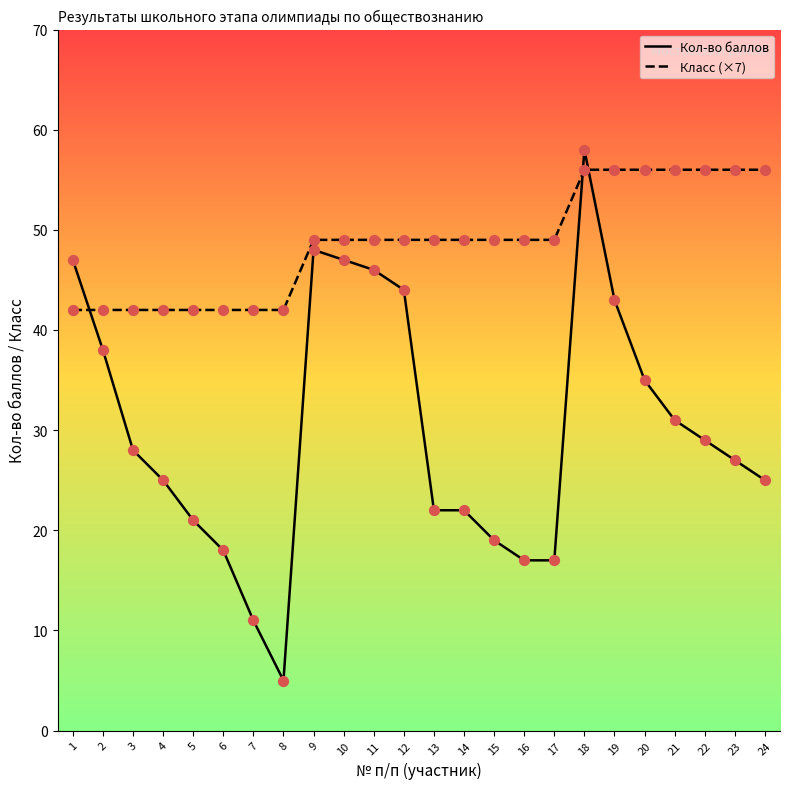

What is the total value across all series at 19?

99